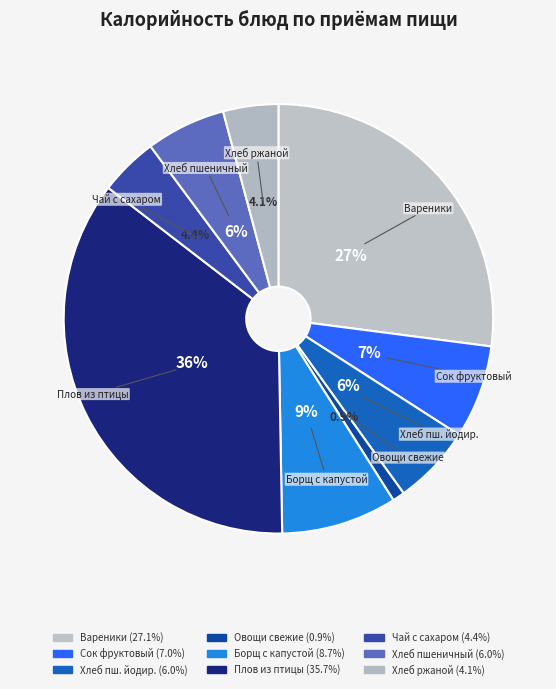

What is the total percentage of Чай с сахаром and Вареники?

31.5%